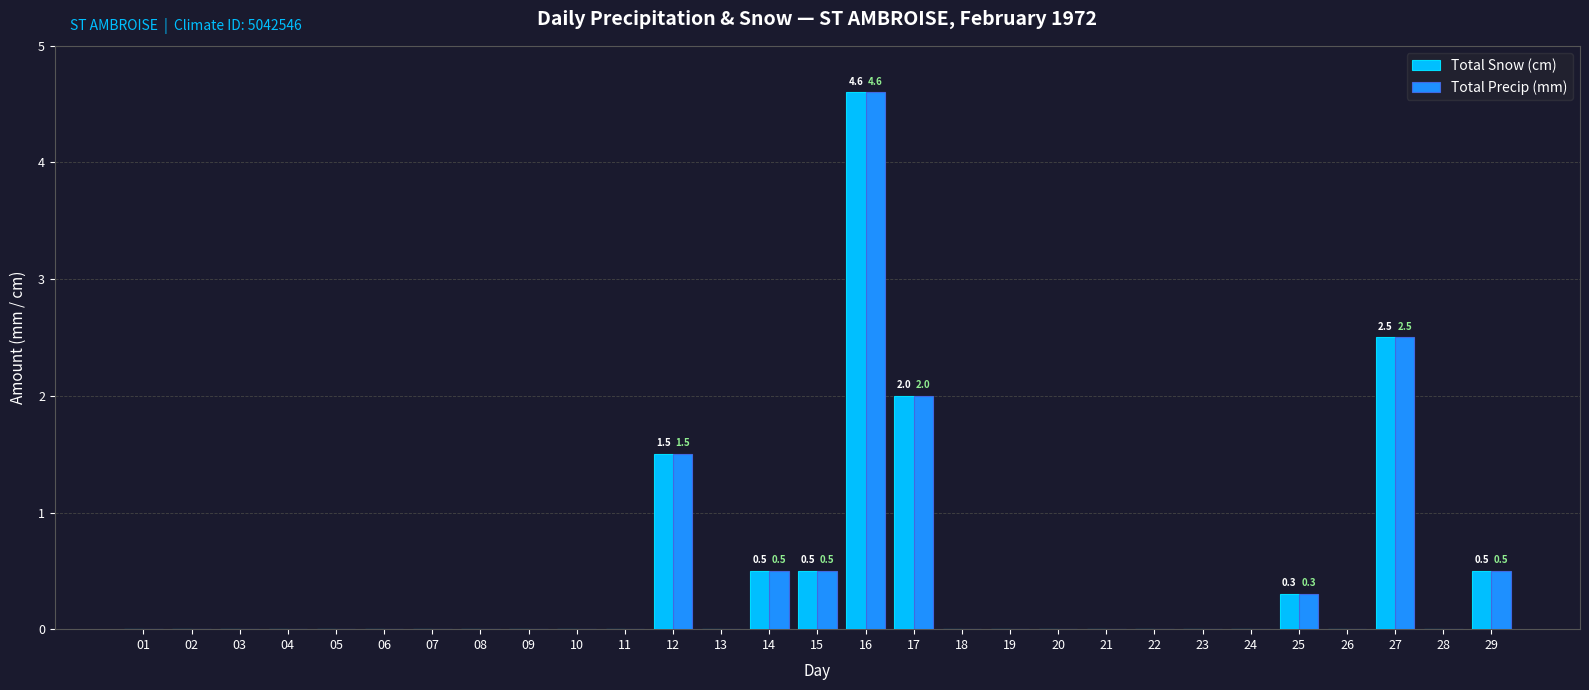

Reading left to right, what are all the values shown in this chart?

Total Snow (cm): 0.0	0.0	0.0	0.0	0.0	0.0	0.0	0.0	0.0	0.0	0.0	1.5	0.0	0.5	0.5	4.6	2.0	0.0	0.0	0.0	0.0	0.0	0.0	0.0	0.3	0.0	2.5	0.0	0.5
Total Precip (mm): 0.0	0.0	0.0	0.0	0.0	0.0	0.0	0.0	0.0	0.0	0.0	1.5	0.0	0.5	0.5	4.6	2.0	0.0	0.0	0.0	0.0	0.0	0.0	0.0	0.3	0.0	2.5	0.0	0.5